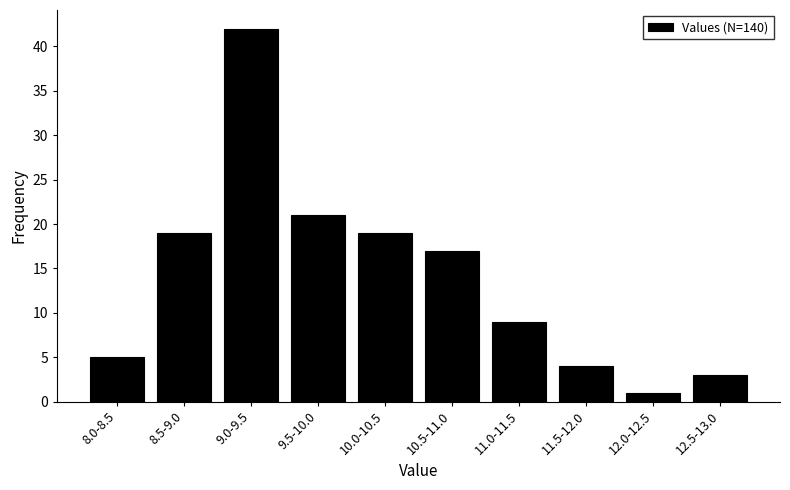

Reading right to left, transcribe all the data shown in this chart.

12.5-13.0=3	12.0-12.5=1	11.5-12.0=4	11.0-11.5=9	10.5-11.0=17	10.0-10.5=19	9.5-10.0=21	9.0-9.5=42	8.5-9.0=19	8.0-8.5=5